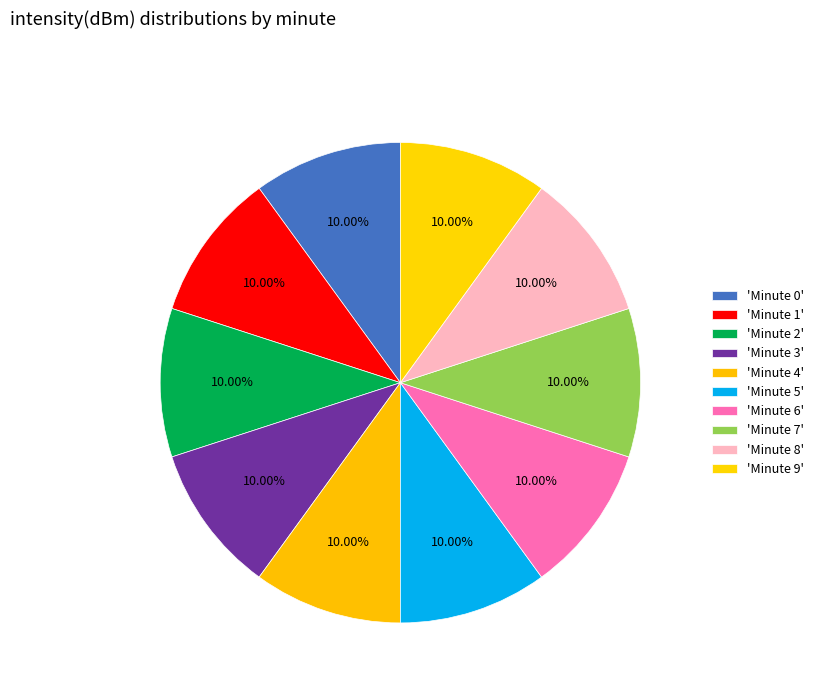

How many segments does this pie chart have?

10